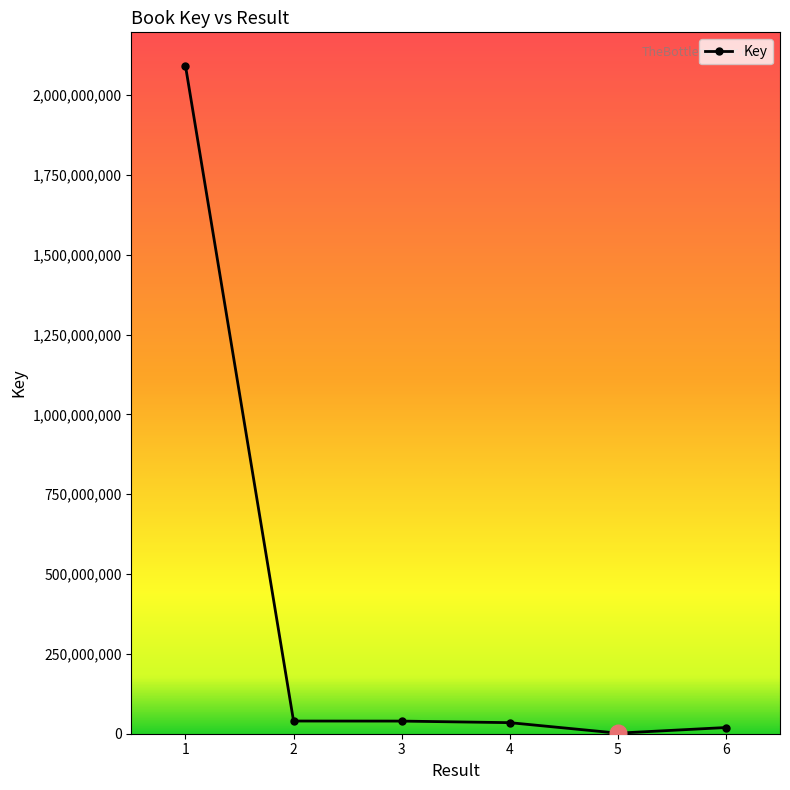

What is the sum of all values?

2227202088